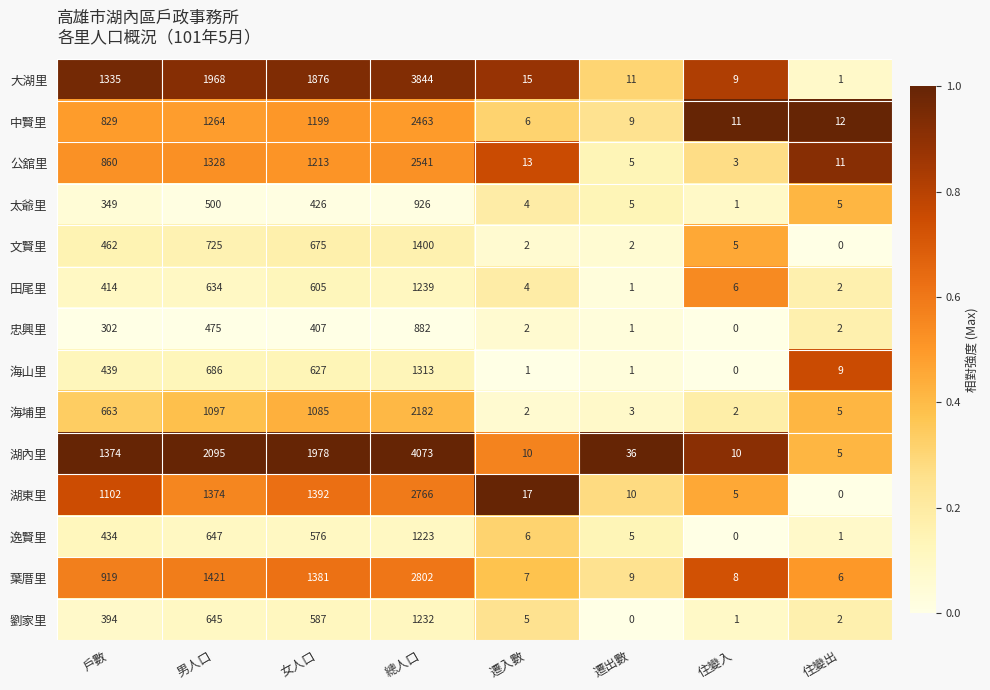

What is the sum of all 中賢里 values?

5793